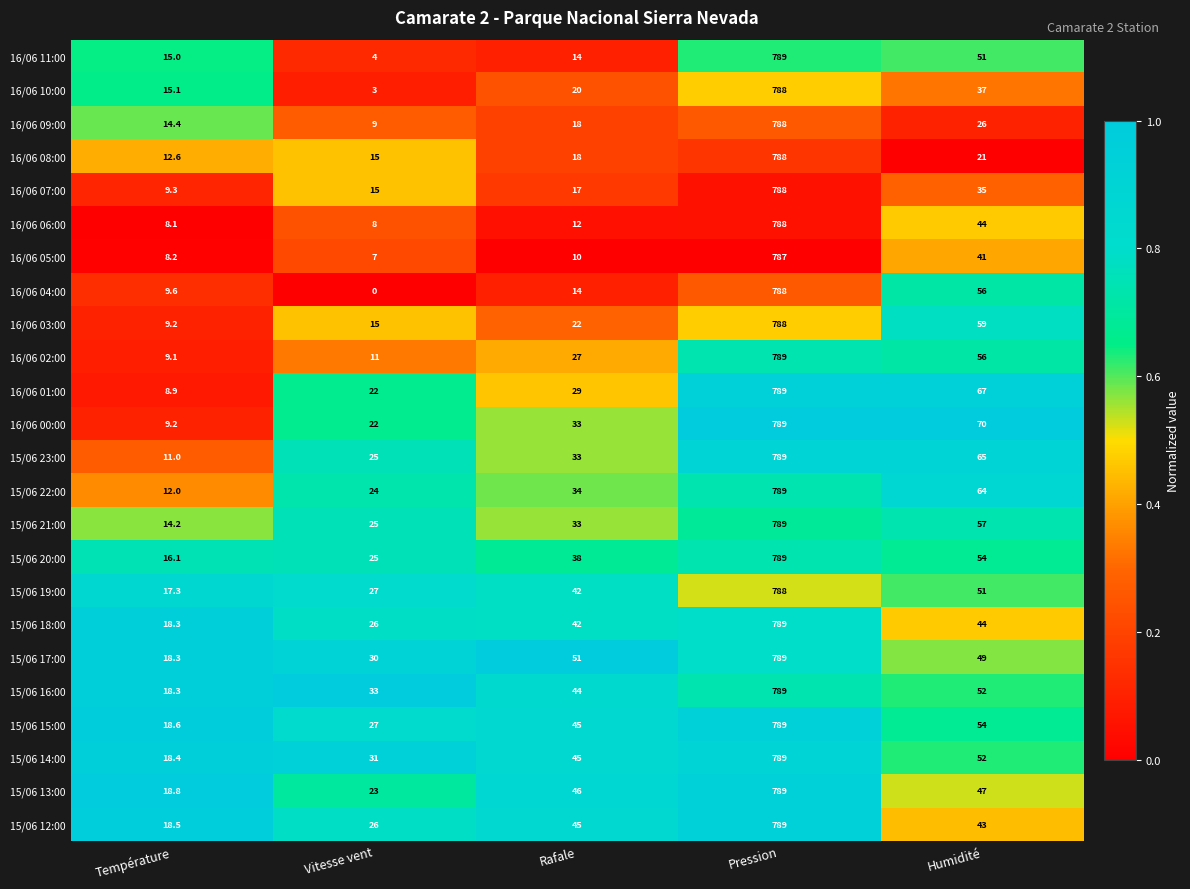

Rank the categories by 16/06 11:00 value from lowest to highest.

Vitesse vent, Rafale, Température, Humidité, Pression